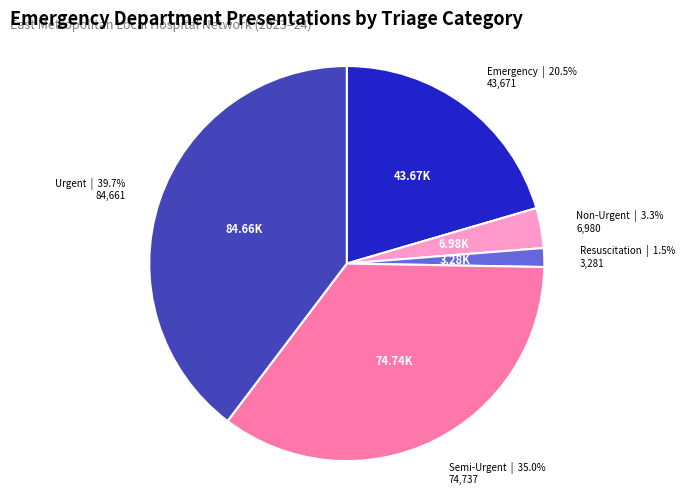

To the nearest percent, what portion does Semi-Urgent represent?

35%